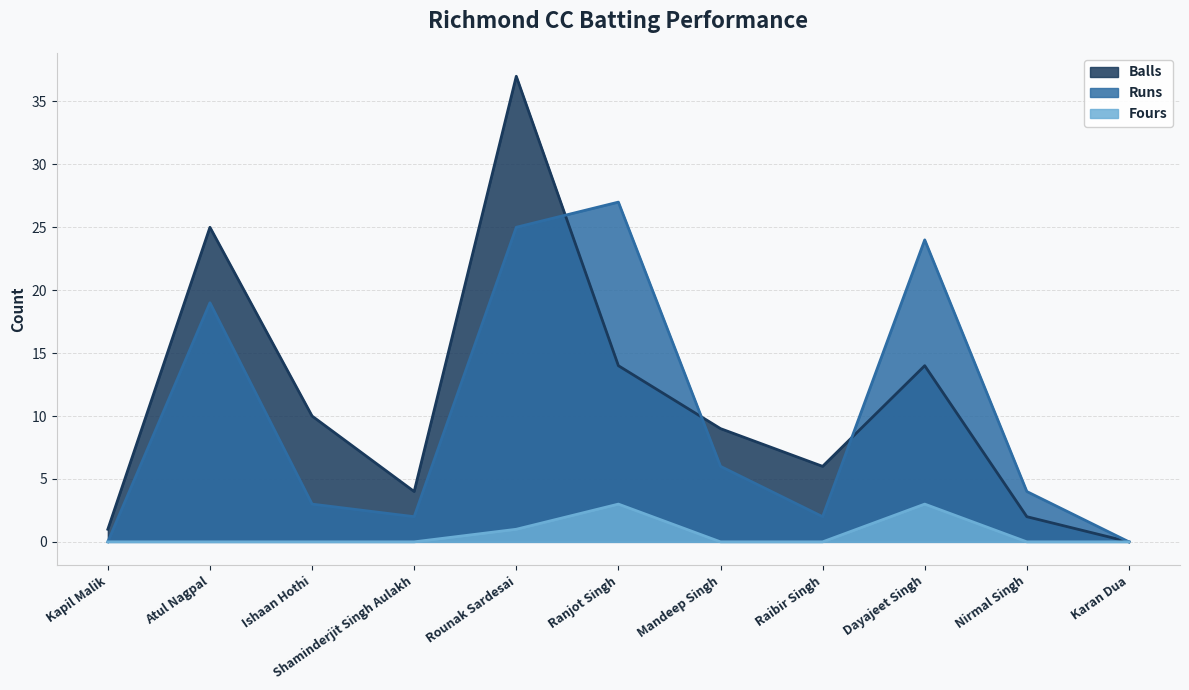

What is the label of the 10th point from the right?

Atul Nagpal